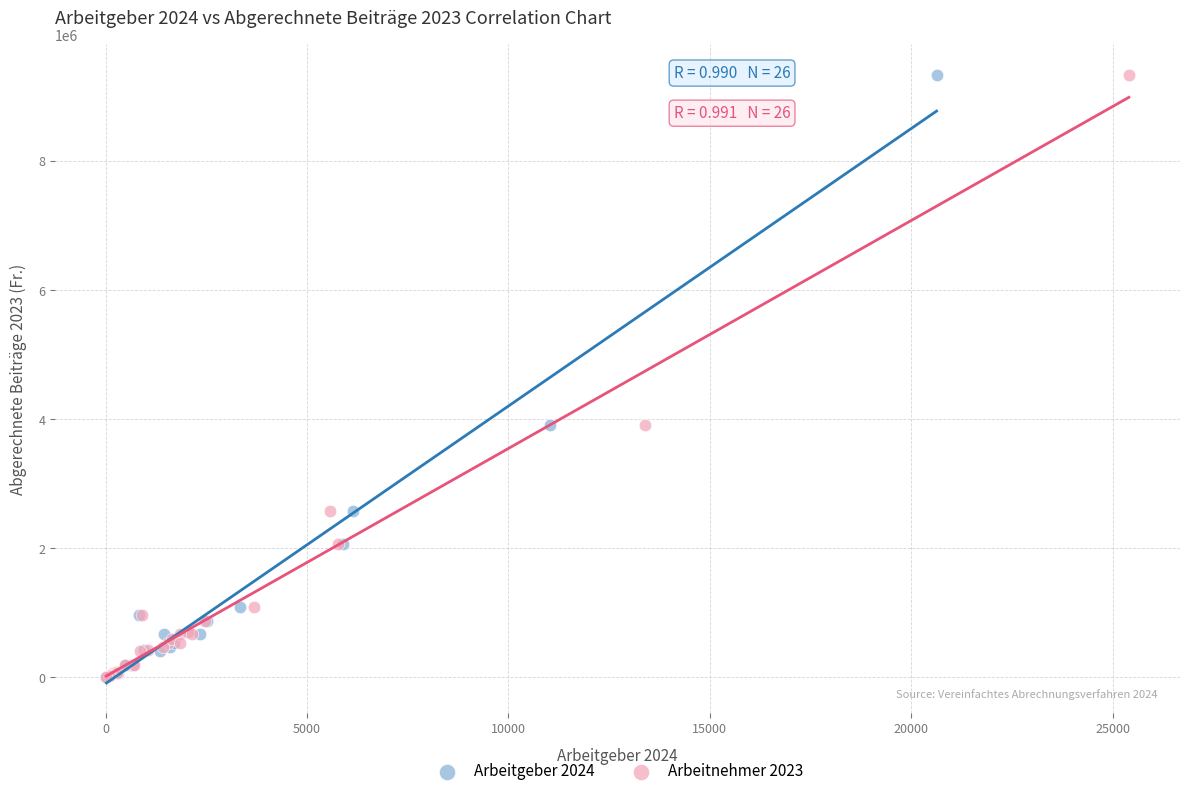

What are all the series names shown in the legend?

Arbeitgeber 2024, Arbeitnehmer 2023